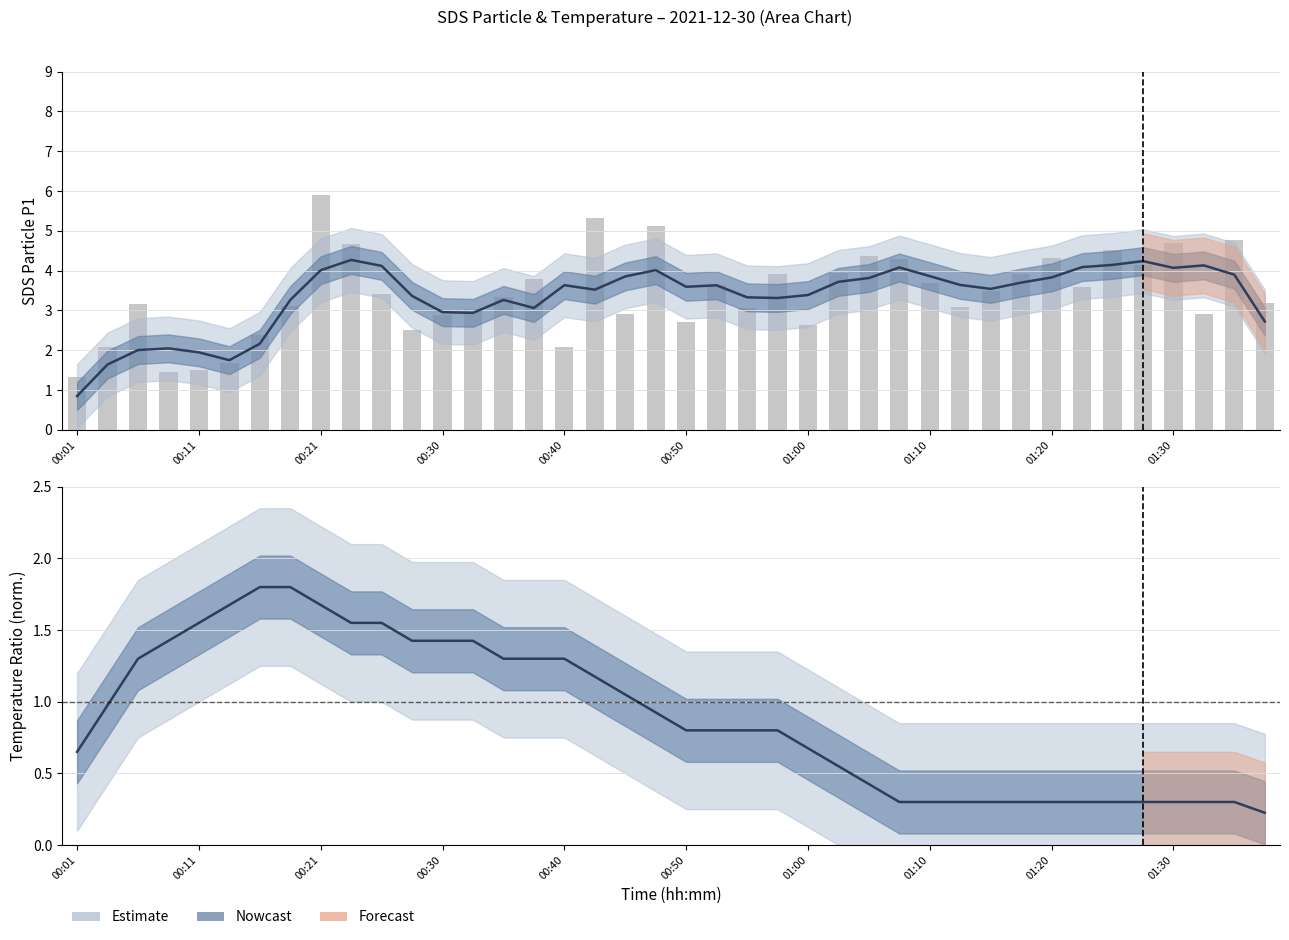

How many data points are above 3?

27